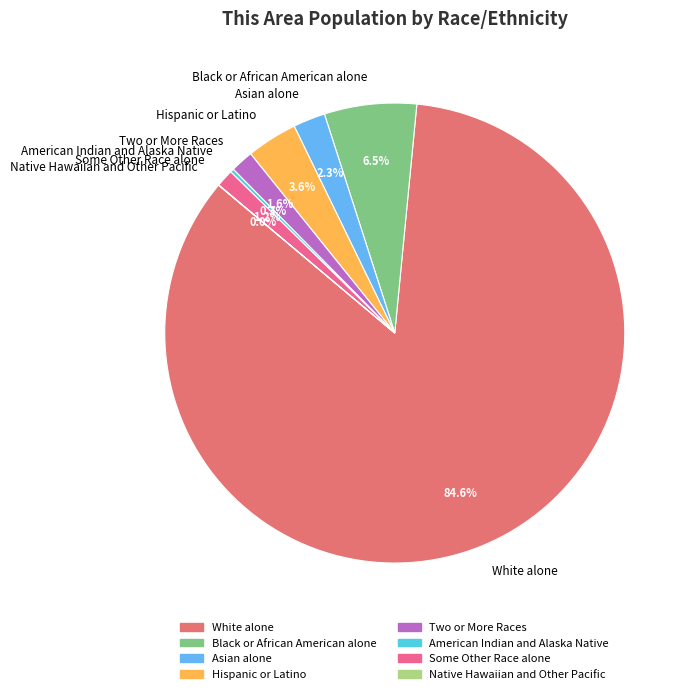

How much of the chart is everything except Asian alone?

97.7%